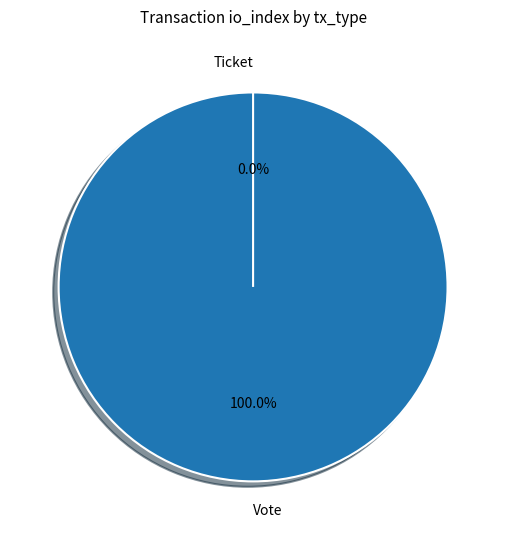

What is the total percentage of Vote and Ticket?

100.0%